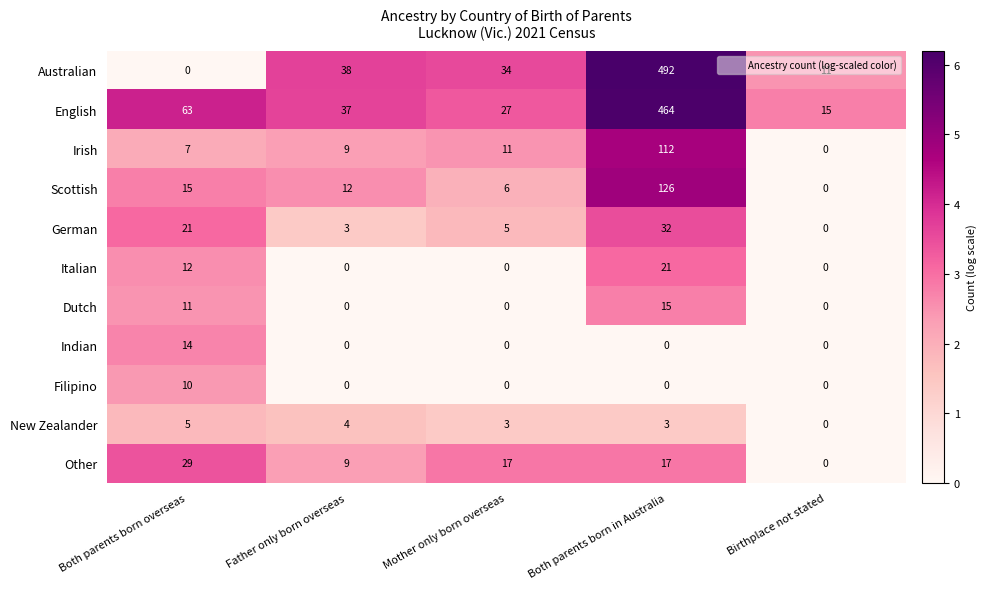

How many values in the Other series are below 17?

2